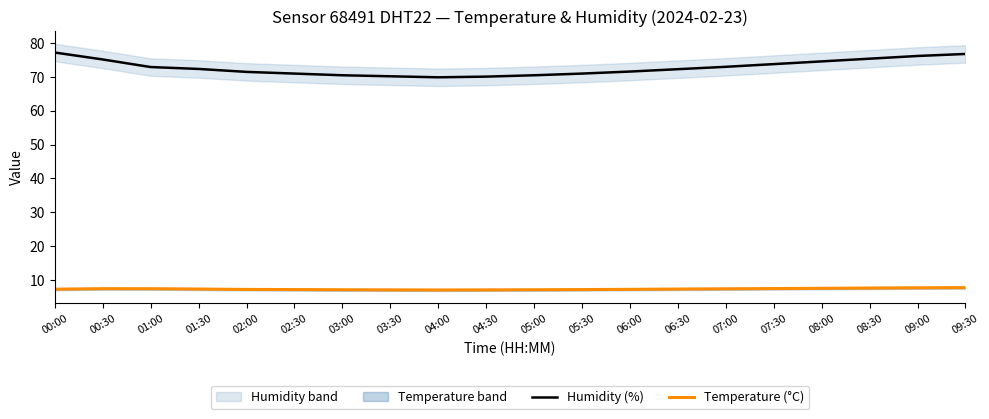

In Temperature (°C), how many points are higher than both neighbors (excluding endpoints)?

1